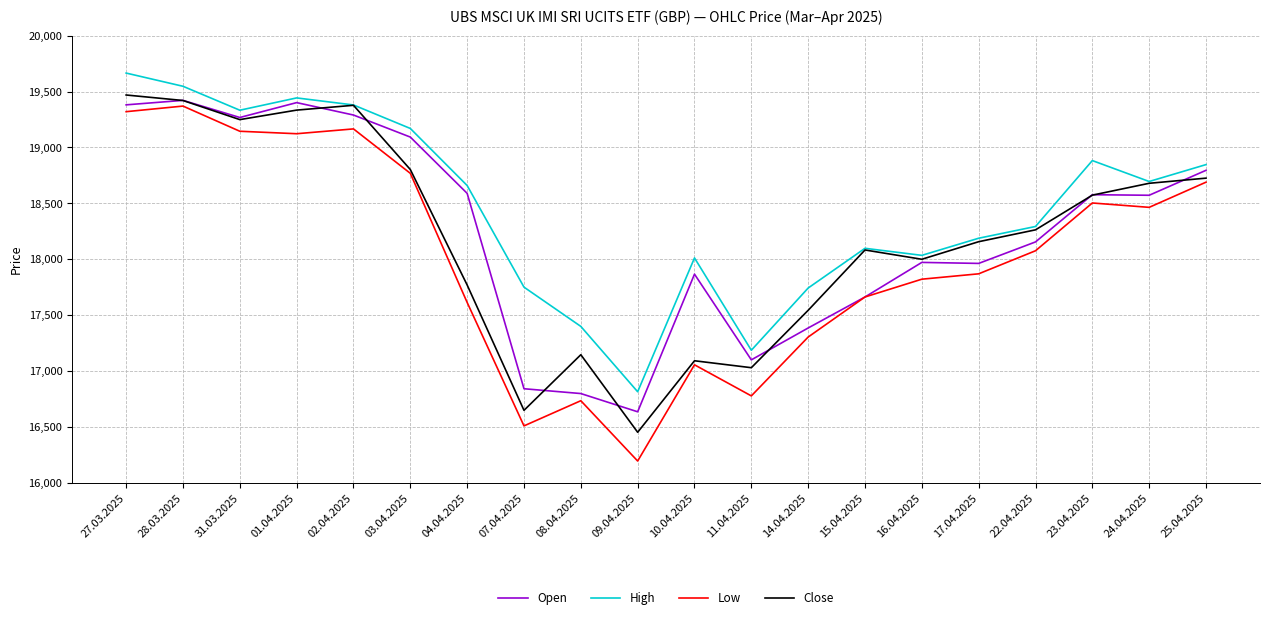

Between 01.04.2025 and 17.04.2025, which series saw the biggest shift?

Open